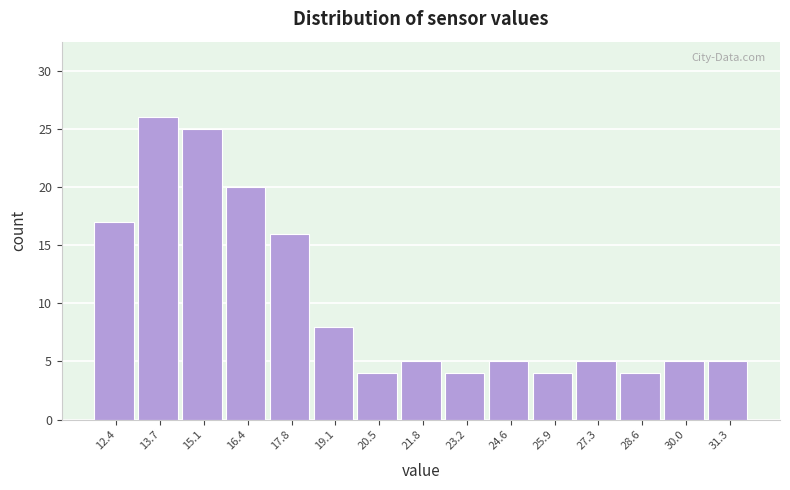

How tall is the bar that spans 25.2 to 26.6 on the x-axis? Neither the bar edges nor the heights are printed on the chart, so give them approximately, as read against the axes.

4